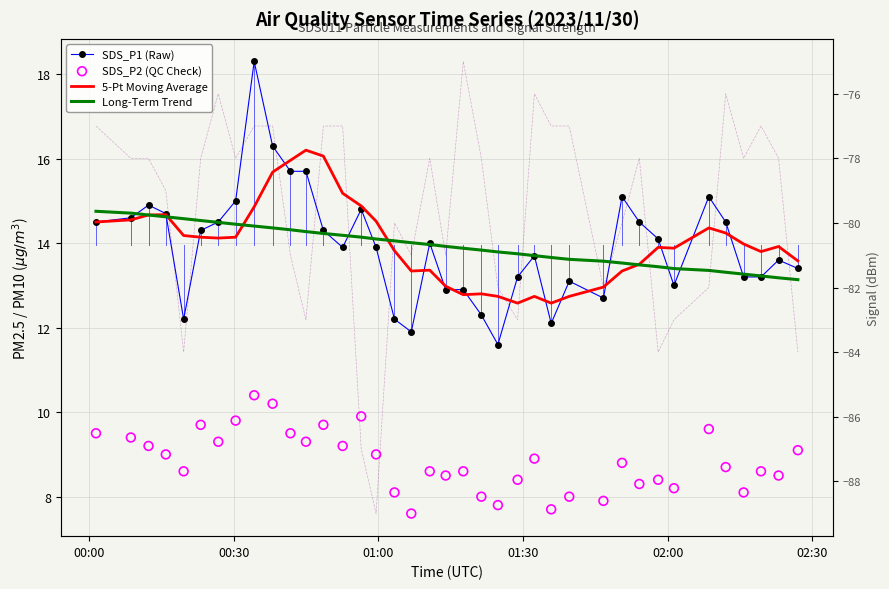

Is the value of SDS_P1 (Raw) at 23 greater than the value of 5-Pt Moving Average at 13?

No